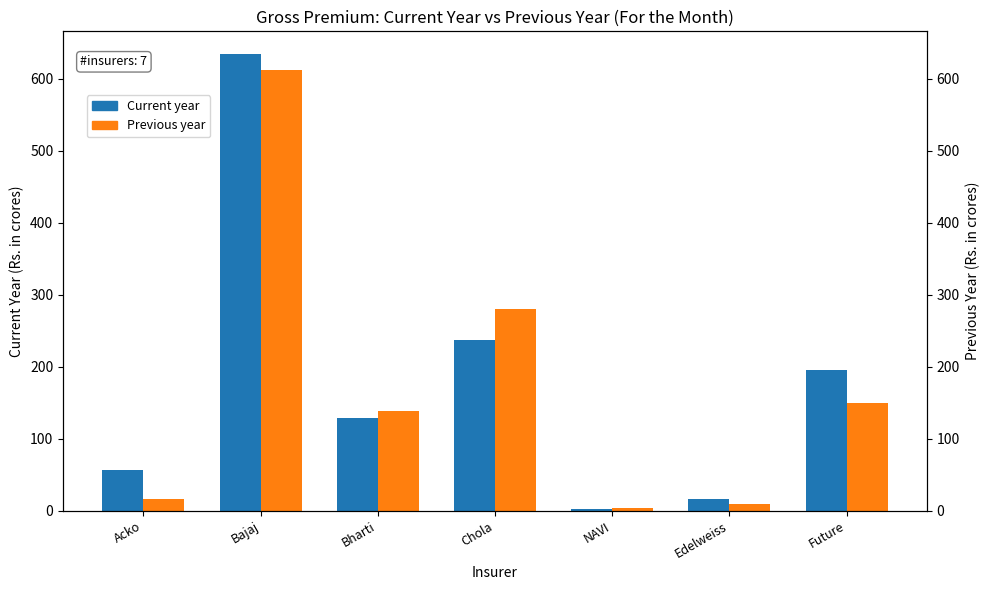

How many bars are there in total?

14